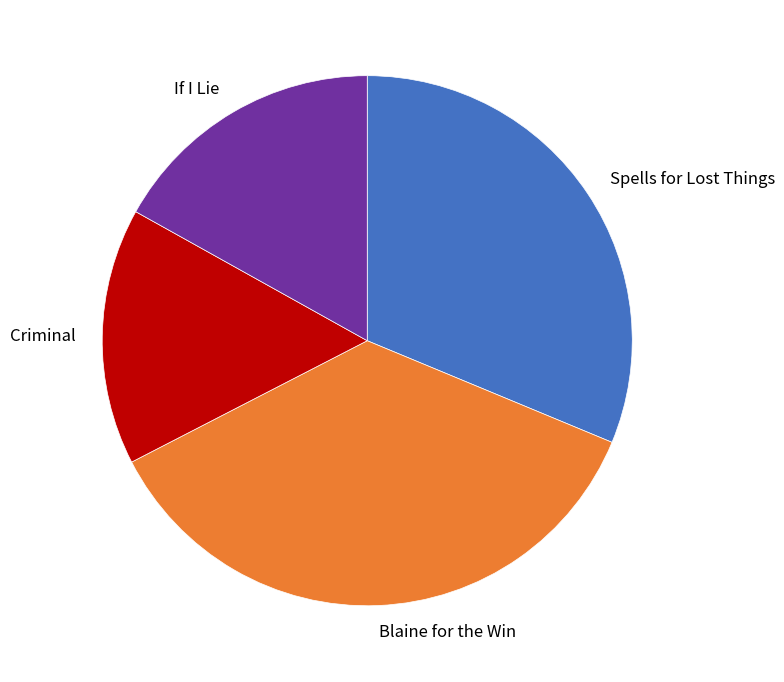

Does Blaine for the Win account for over 50% of the chart?

No